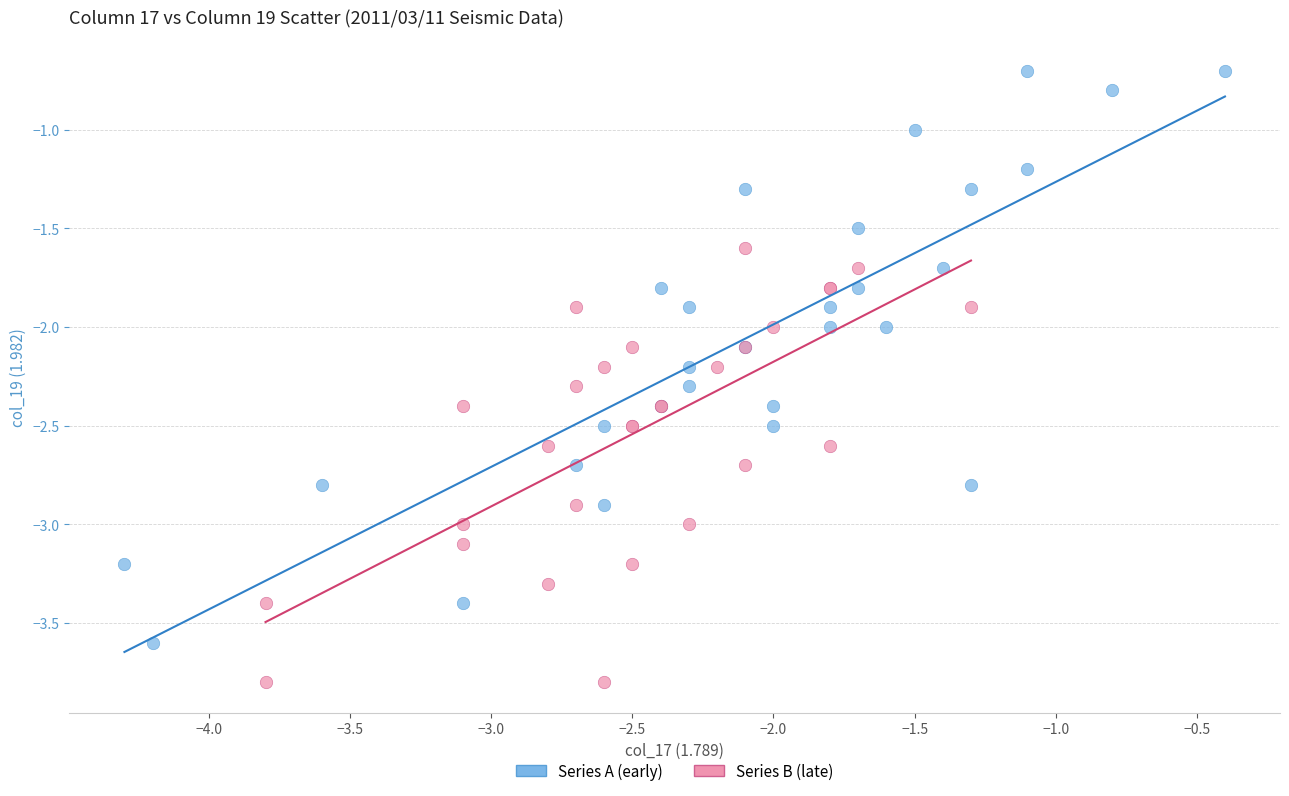

Which series reaches the minimum Y coordinate?

Series B (late)